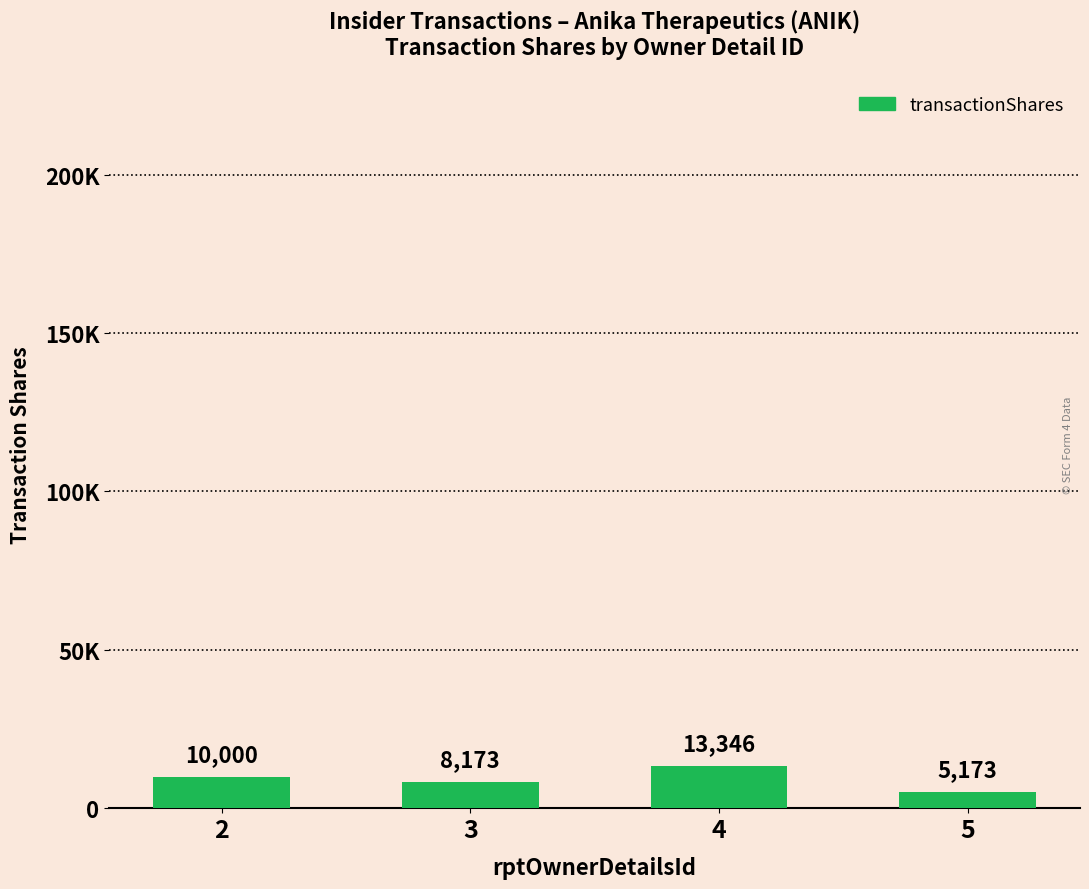

What is the difference between the maximum and second lowest values?

5173